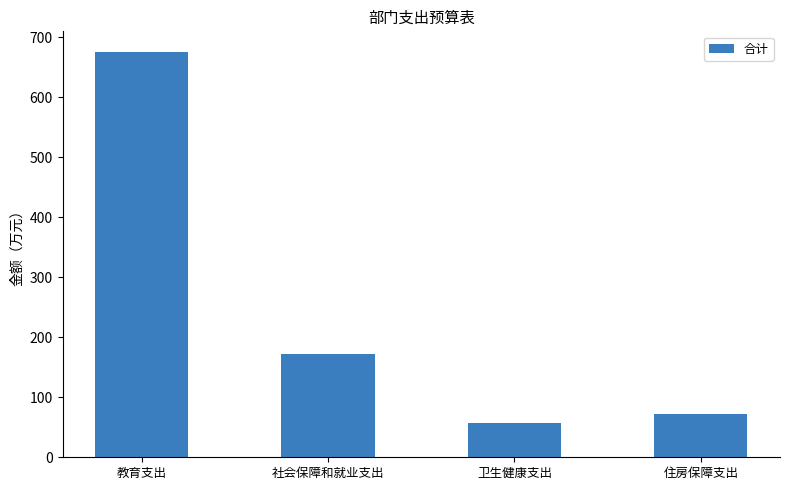

How many data points are less than 172?

2